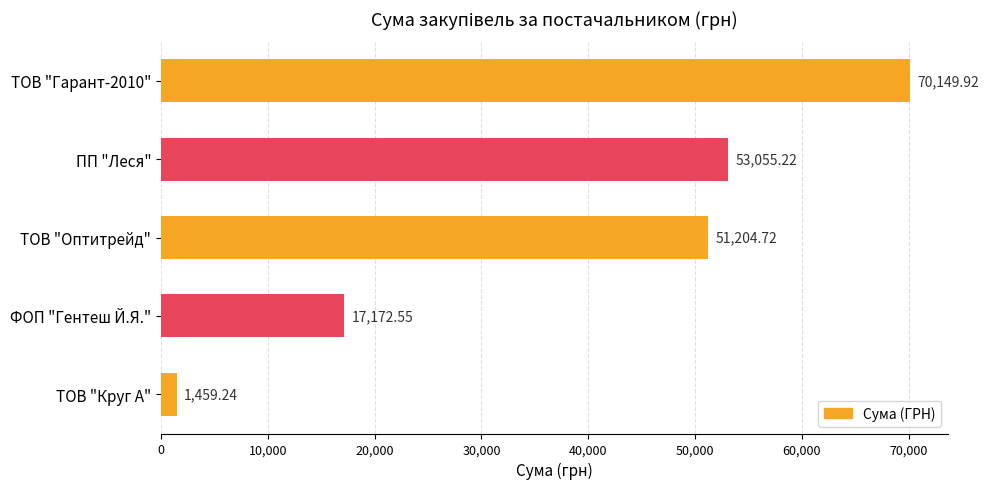

What is the label of the 3rd bar from the bottom?

ТОВ "Оптитрейд"